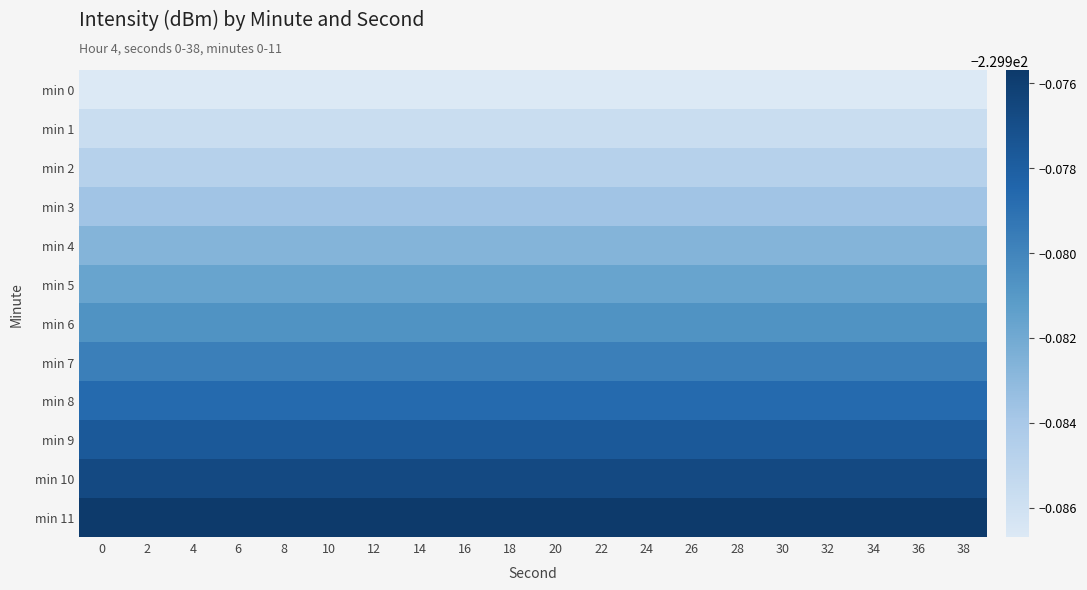

What is the total value across all series at 24?

-2759.8